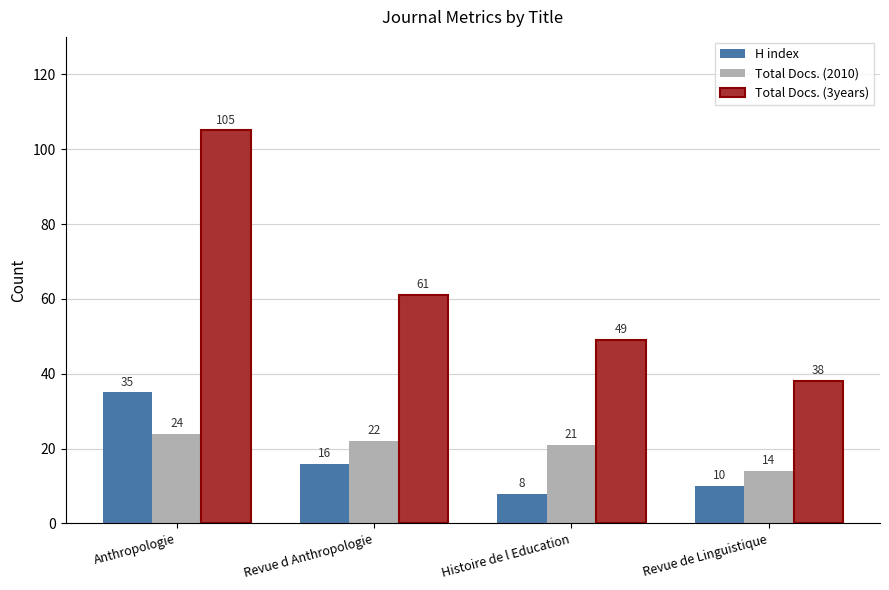

Is the value of H index at Revue de Linguistique greater than the value of Total Docs. (2010) at Histoire de l Education?

No